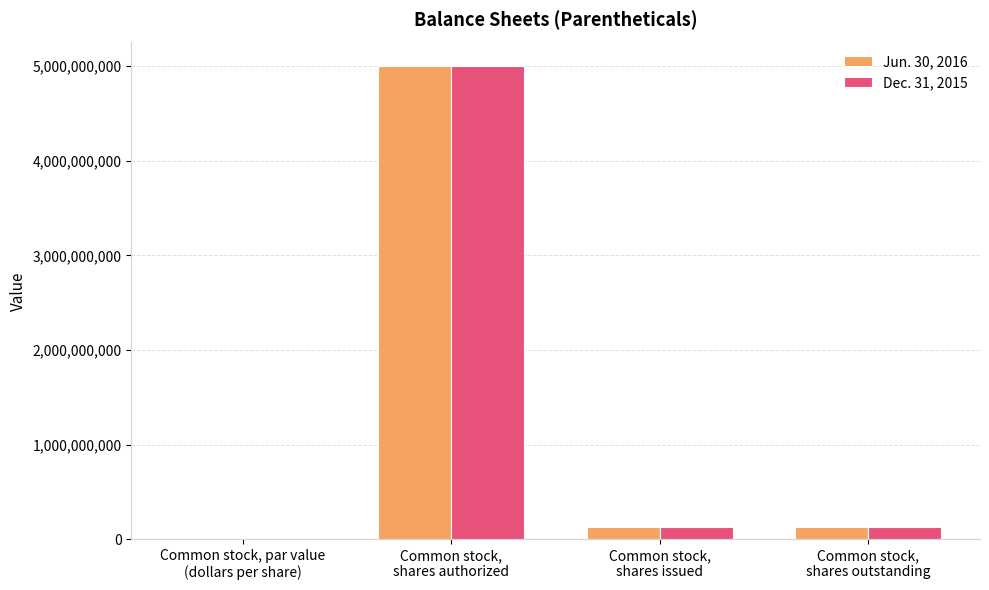

What is the sum of all Jun. 30, 2016 values?

5251256800.0